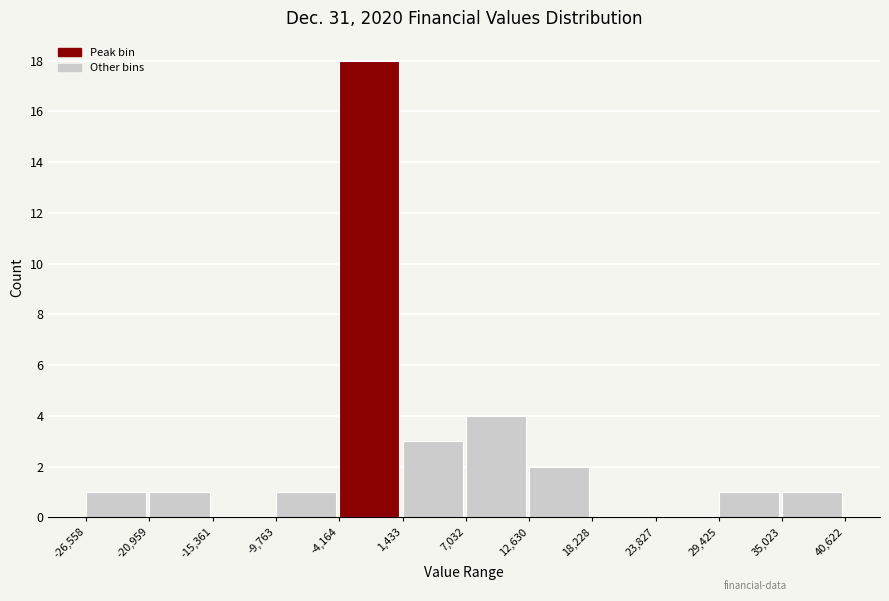

Which range on the x-axis has the tallest bar?

-4,164 to 1,433